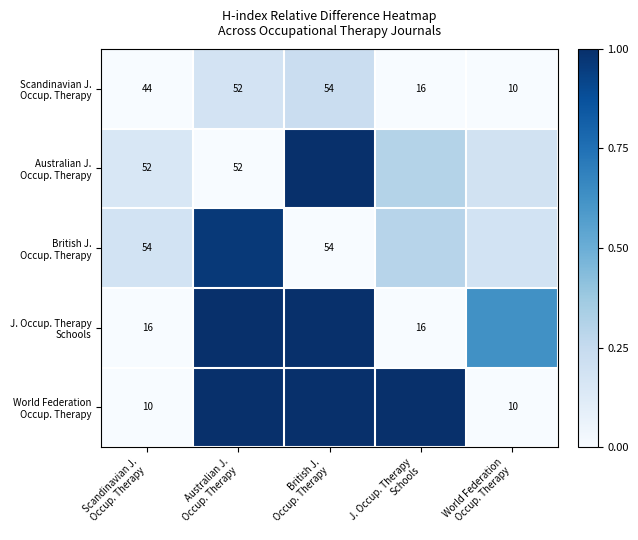

List the labels in order of J. Occup. Therapy Schools value, smallest first.

Scandinavian J. Occup. Therapy, J. Occup. Therapy Schools, World Federation Occup. Therapy, Australian J. Occup. Therapy, British J. Occup. Therapy